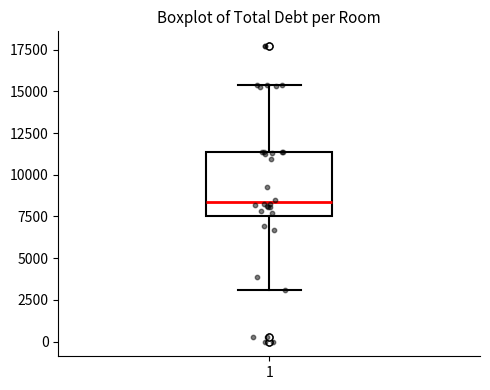

Read this box plot against the y-axis: the position of the median line, the range covered by the box, and the ends of both whiskers. The values are not printed on the chart, so give them approximately, as read against the axis.

median 8500, box 7500 to 11500, whiskers 3000 to 15500